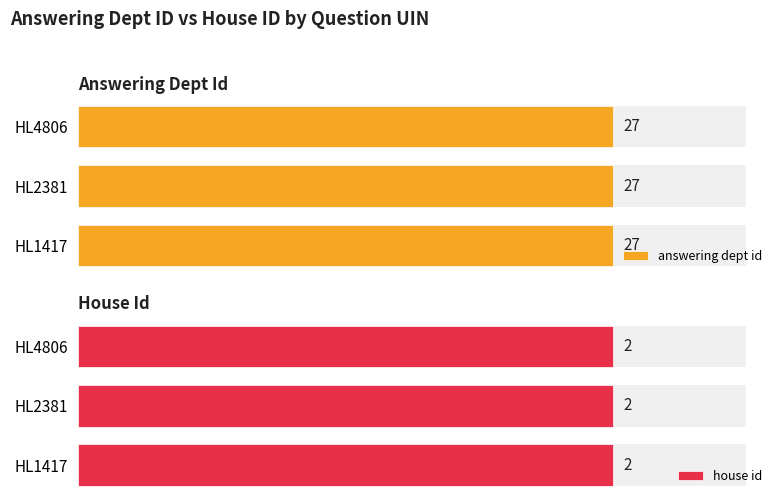

What is the average value of the house id series?

2